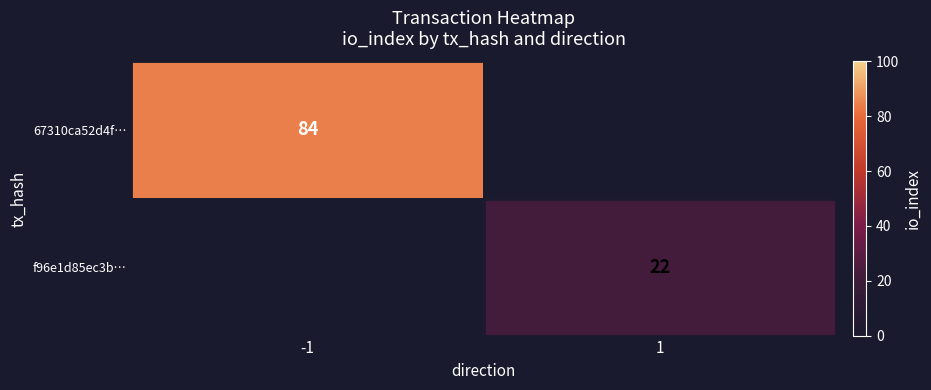

True or false: f96e1d85ec3b… has a value of 22 at 1.

True